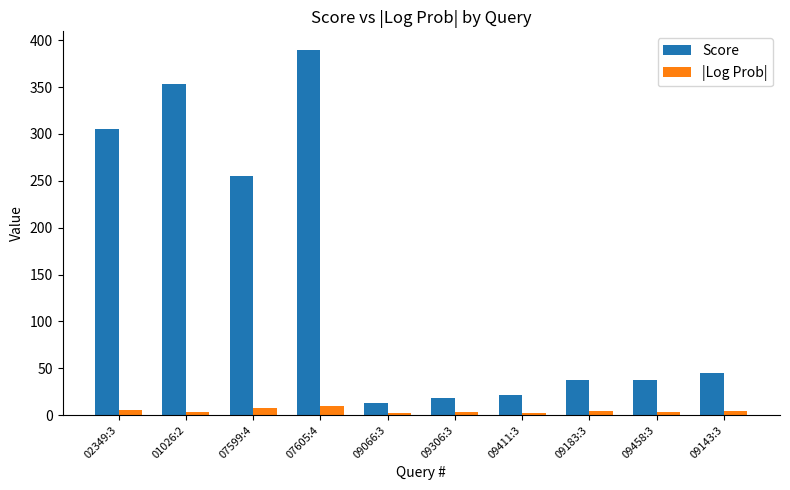

Which series has the largest range (max minus min)?

Score